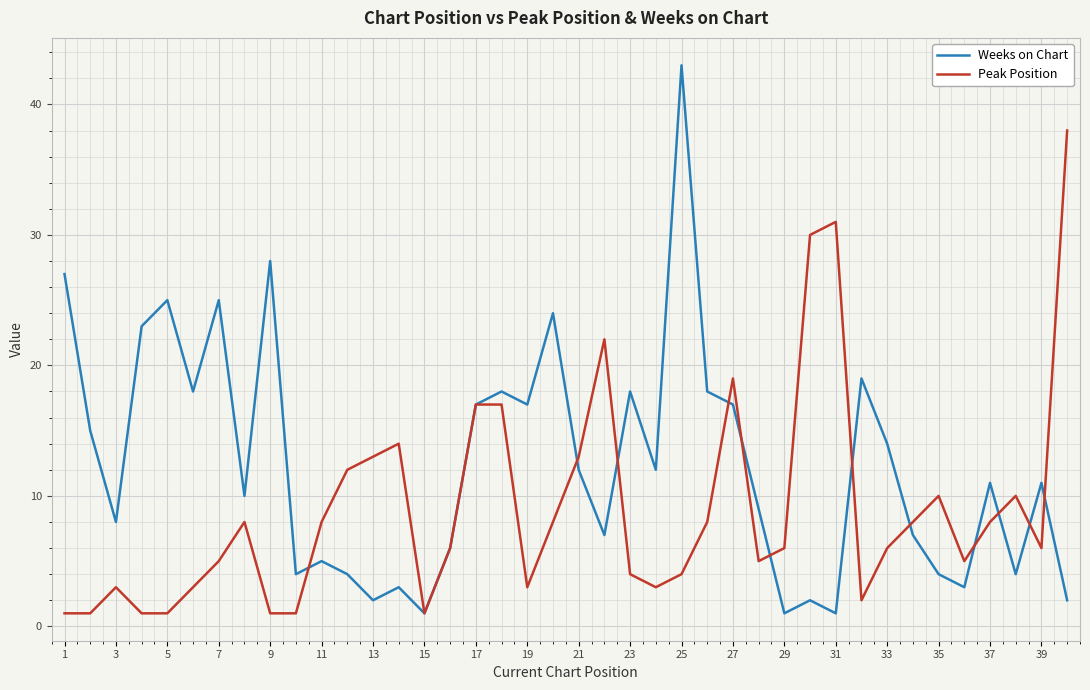

What is the average value of the Weeks on Chart series?

12